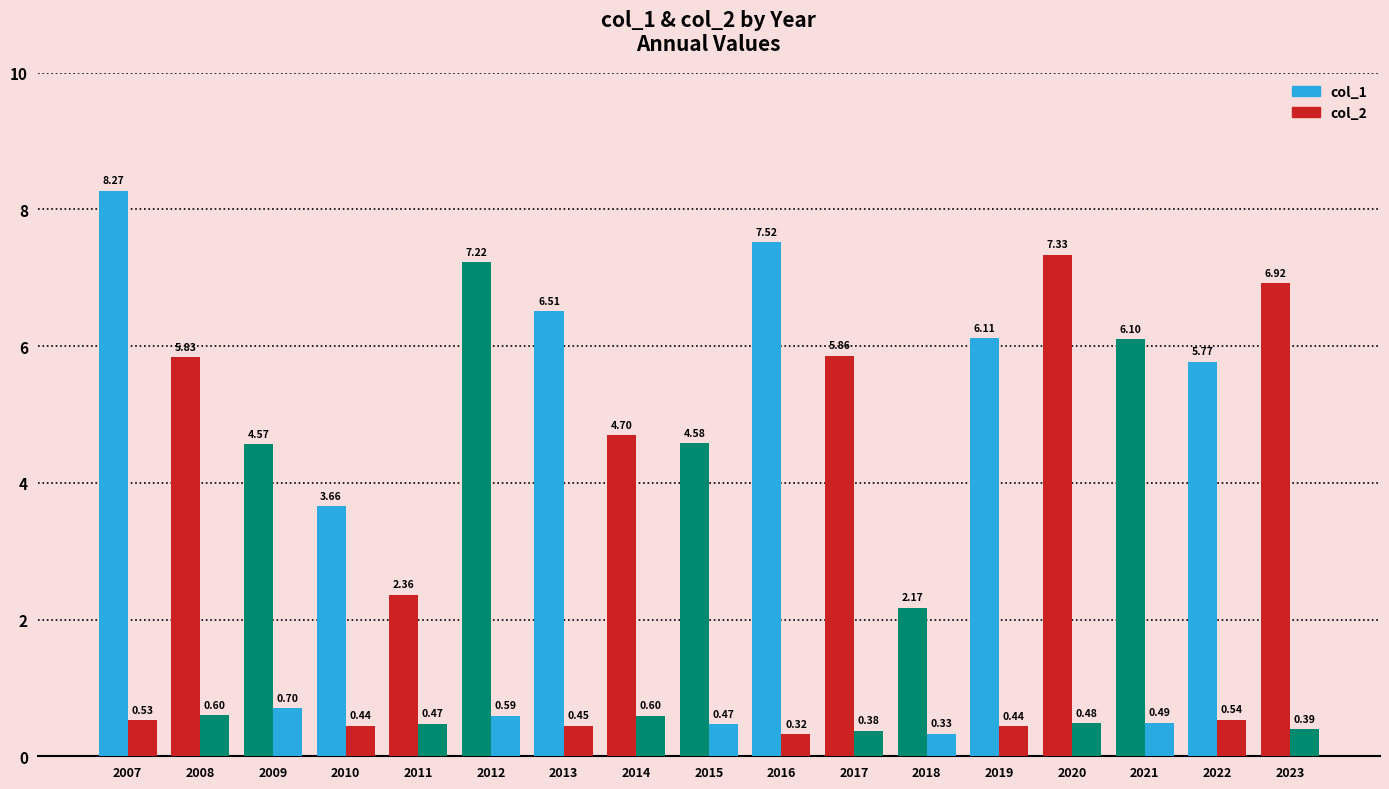

What is the difference between the highest and lowest values at 2023?

6.5